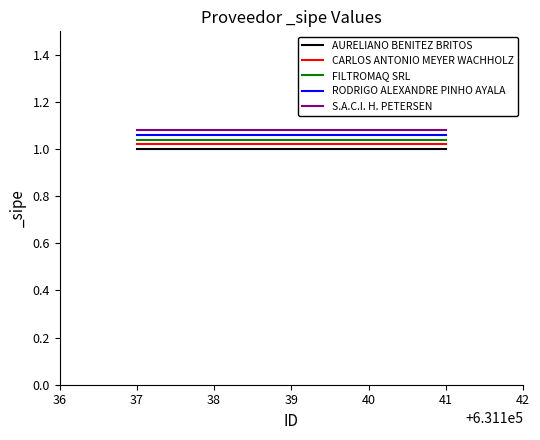

True or false: S.A.C.I. H. PETERSEN and CARLOS ANTONIO MEYER WACHHOLZ cross at least once.

False